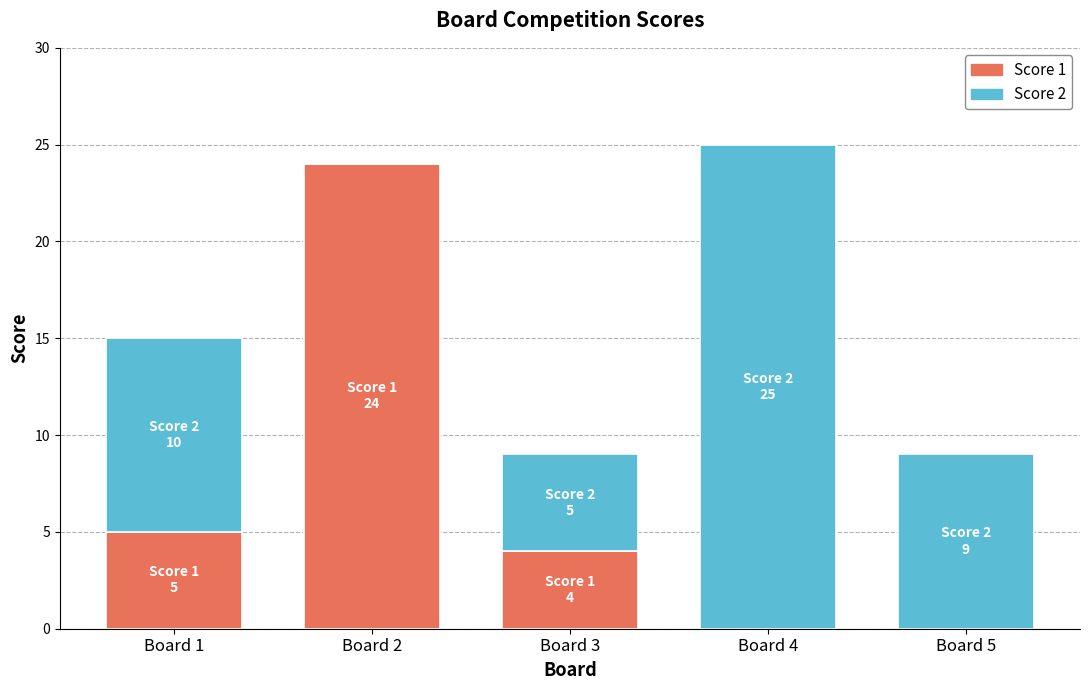

What is the total value across all series at Board 3?

9